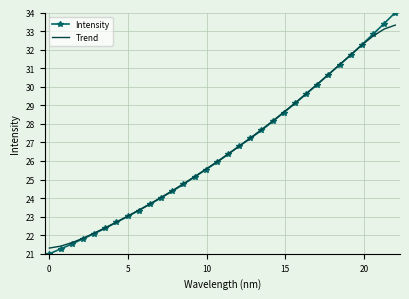

Rank the series by their maximum value, from lowest to highest.

Trend, Intensity